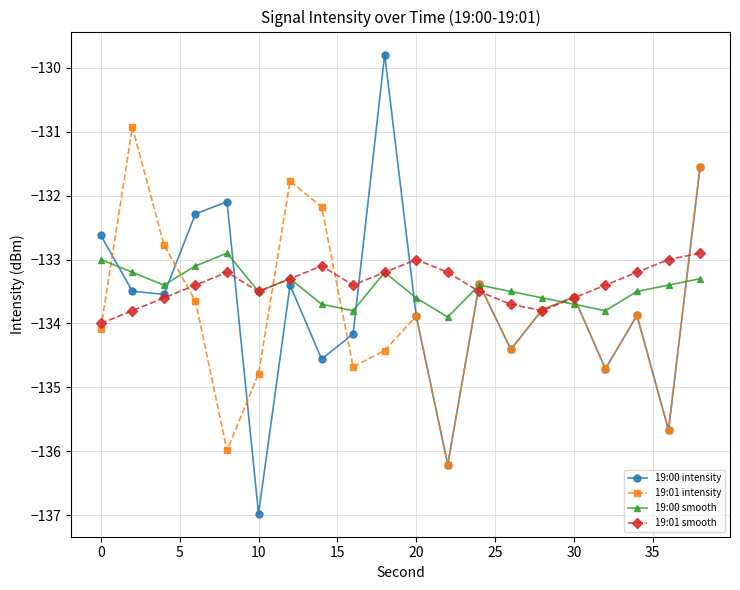

What is the difference between the maximum and second lowest values in the 19:00 smooth series?

0.9